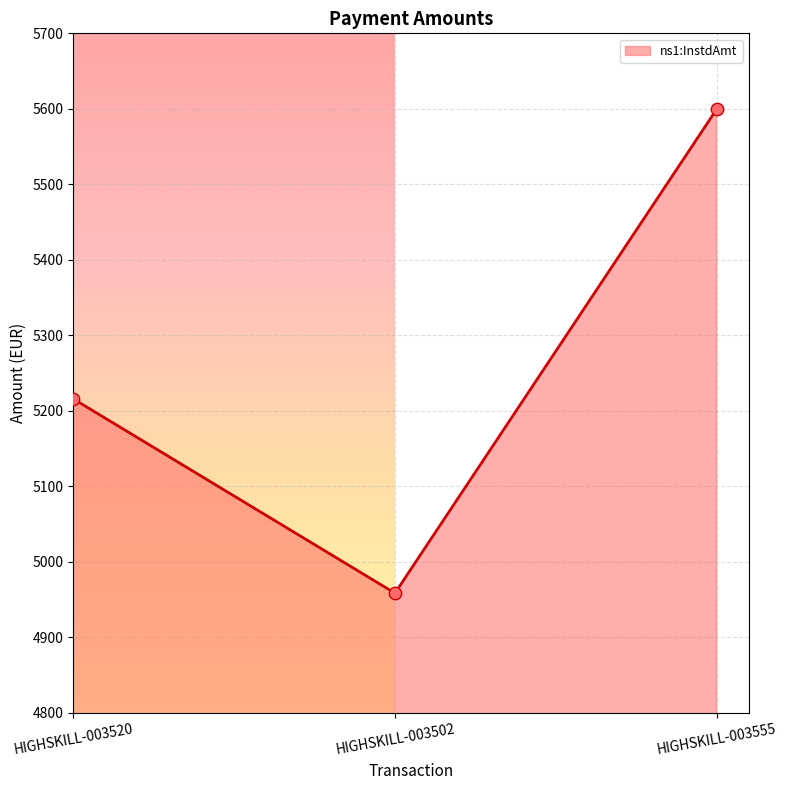

Between HIGHSKILL-003520 and HIGHSKILL-003502, which is larger?

HIGHSKILL-003520